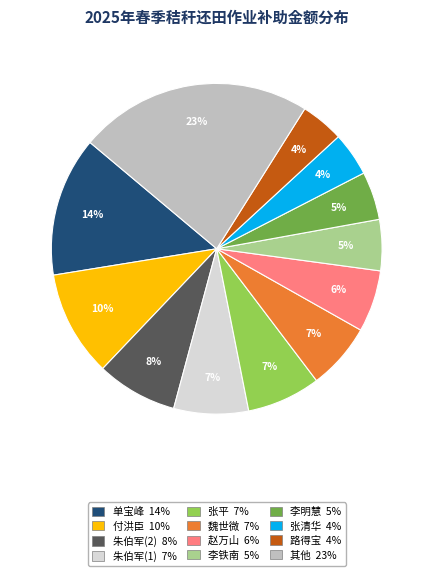

Is it true that 李明慧 5% is 14% of the pie?

False